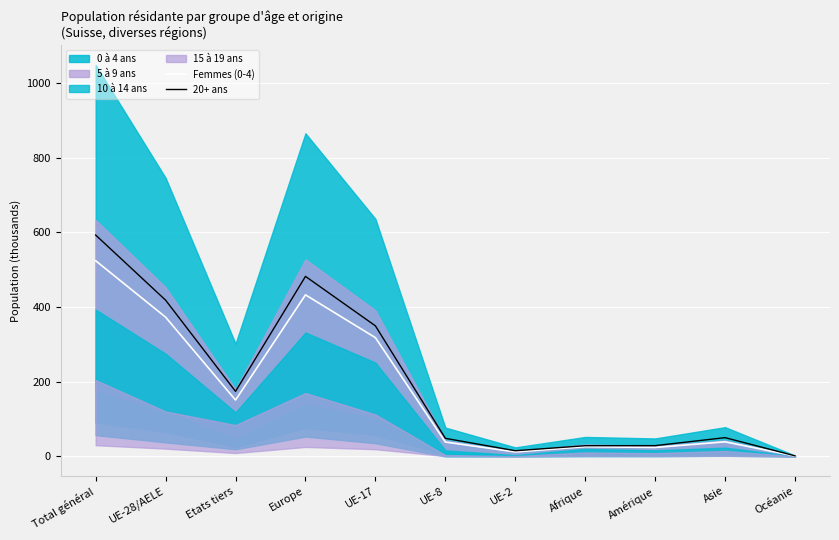

What position from the left is UE-17?

5